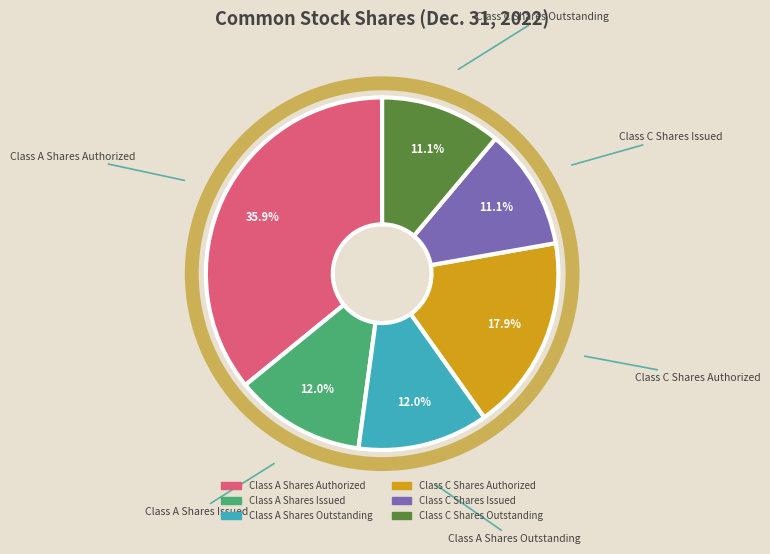

Which has a higher value, Class C Shares Authorized or Class C Shares Issued?

Class C Shares Authorized